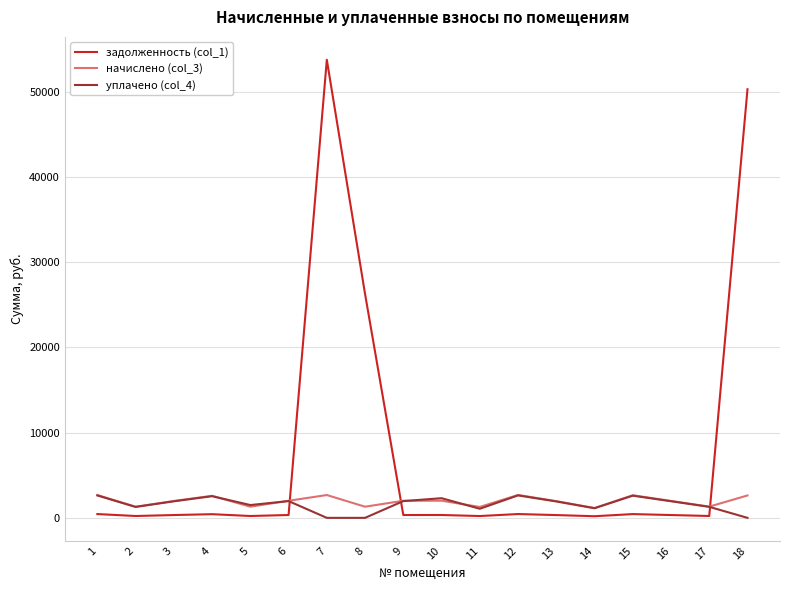

Which series has the largest total across all categories?

задолженность (col_1)